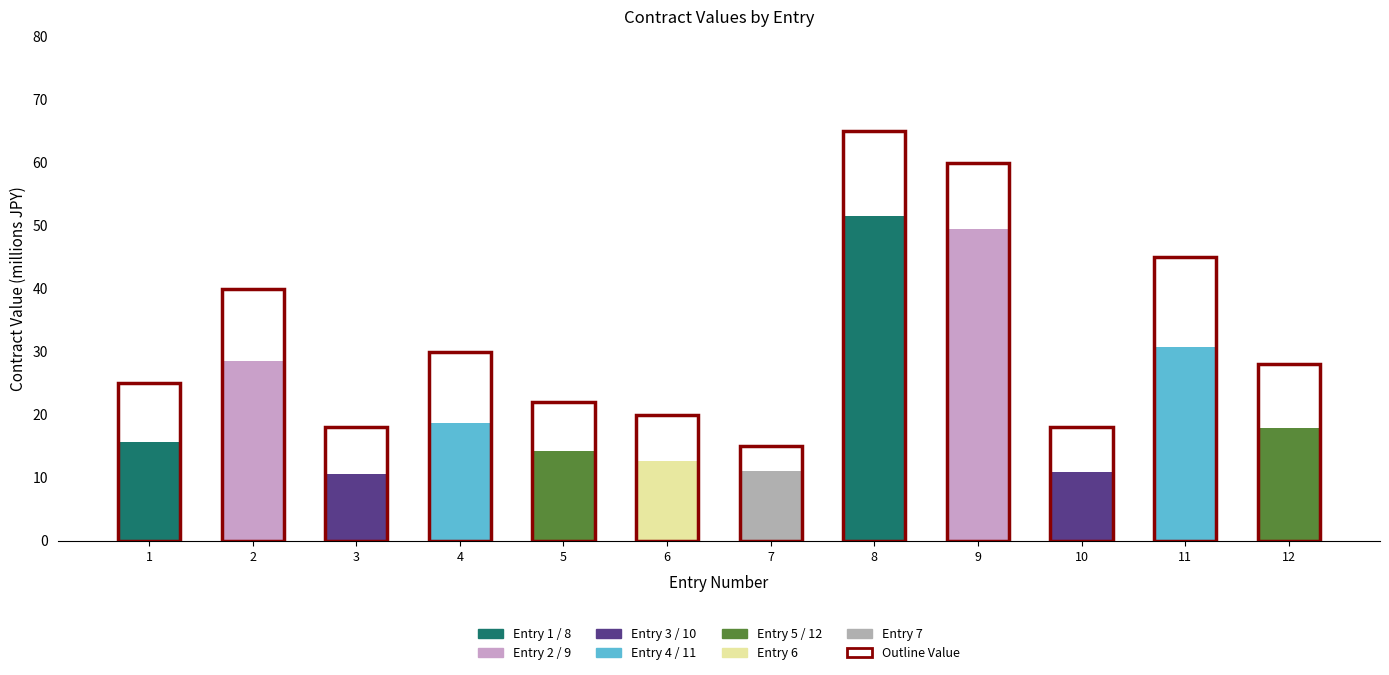

How many values in the Contract Value (millions) series exceed 17?

6